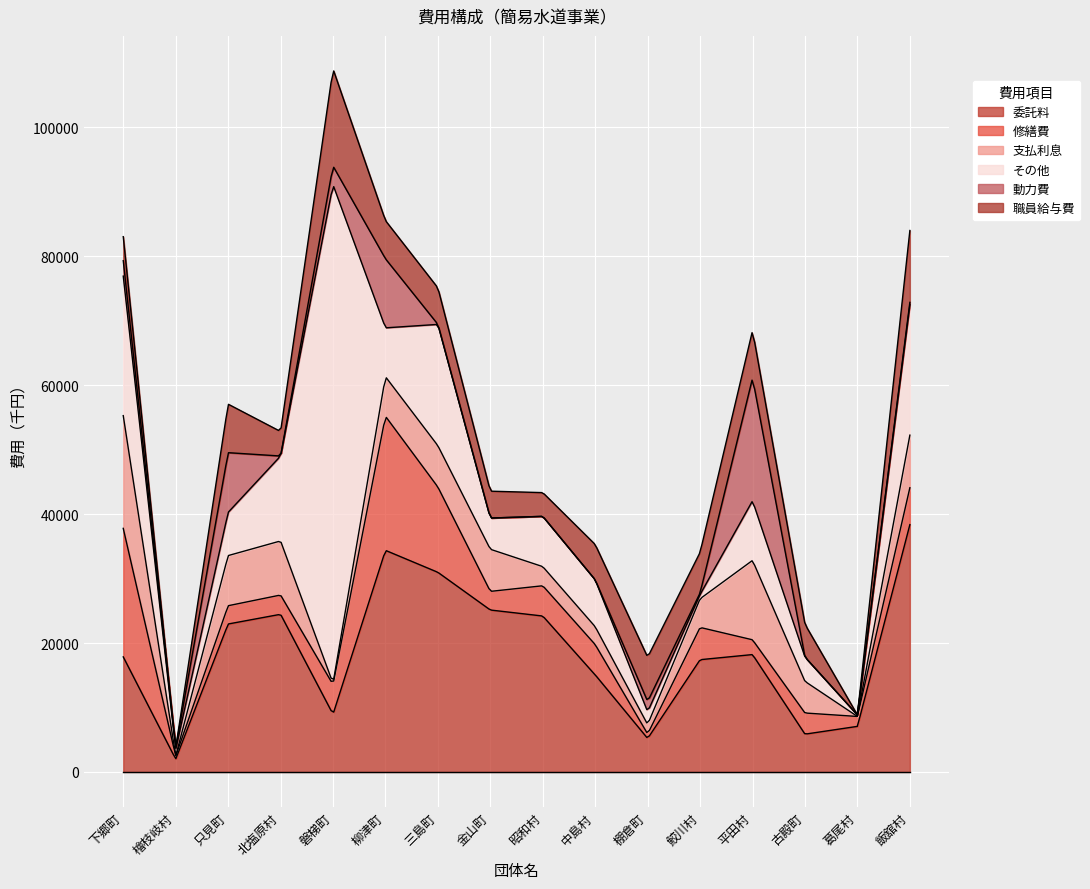

How many data points in 支払利息 are above 6135?

7